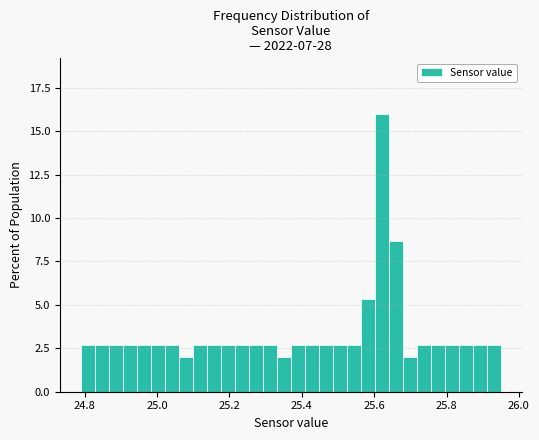

Read against the x-axis, roughly where is the centre of the tallest bar?

25.62